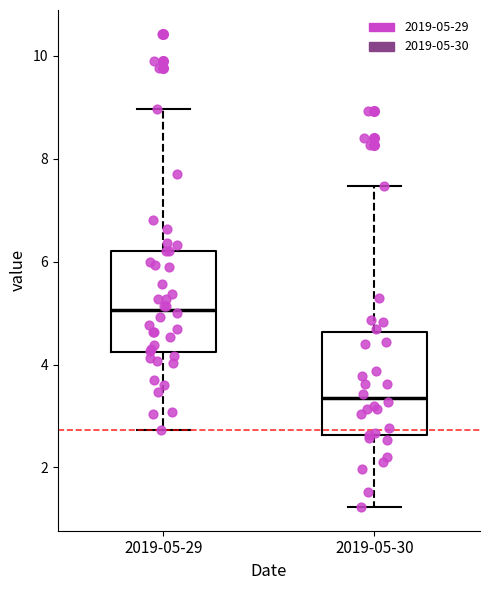

Where does the median line of the box for 2019-05-30 sit on the y-axis? The values are not printed on the chart, so give them approximately, as read against the axis.

3.4